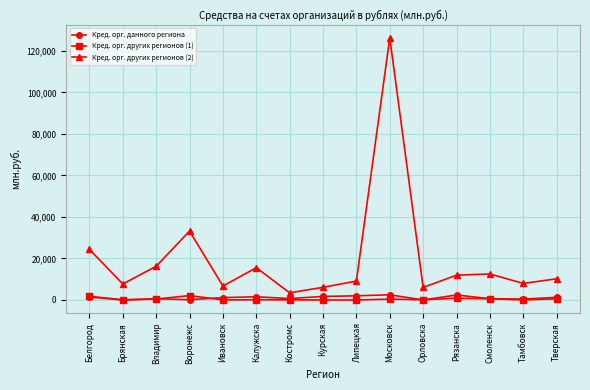

True or false: Кред. орг. других регионов (2) and Кред. орг. других регионов (1) intersect in this chart.

False